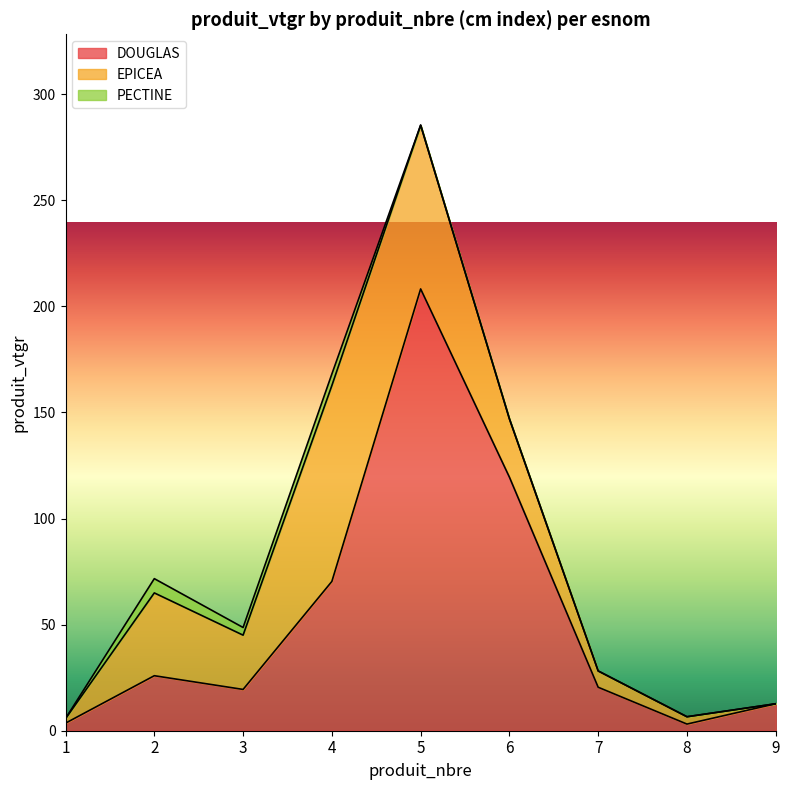

The PECTINE series shows 0.0 at 1. True or false?

False